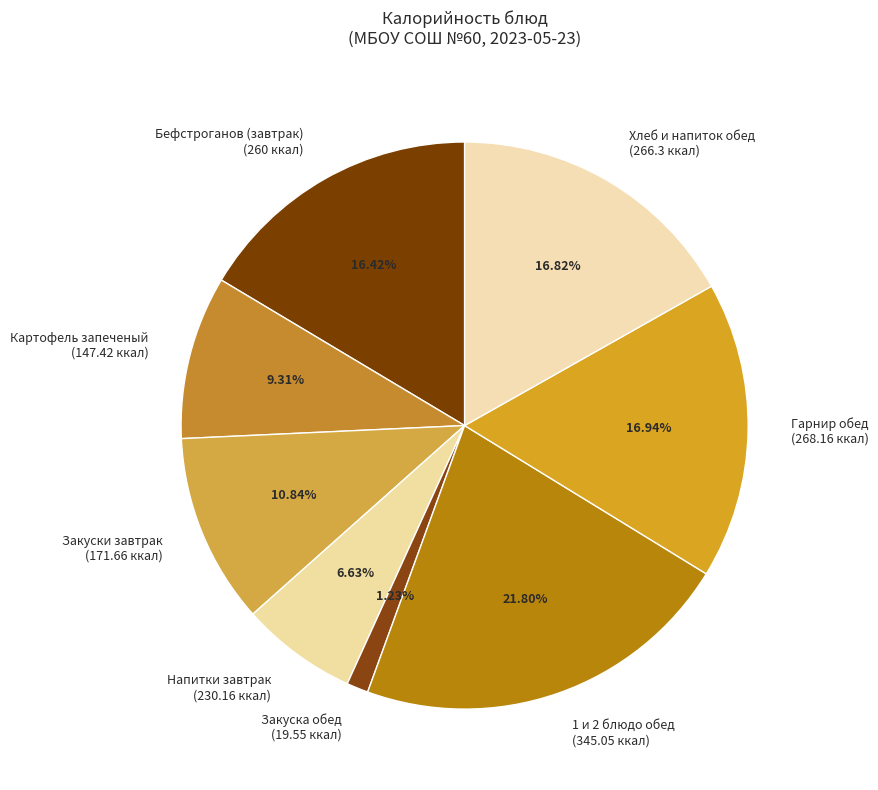

Between Гарнир обед (268.16 ккал) and Закуски завтрак (171.66 ккал), which is larger?

Гарнир обед (268.16 ккал)